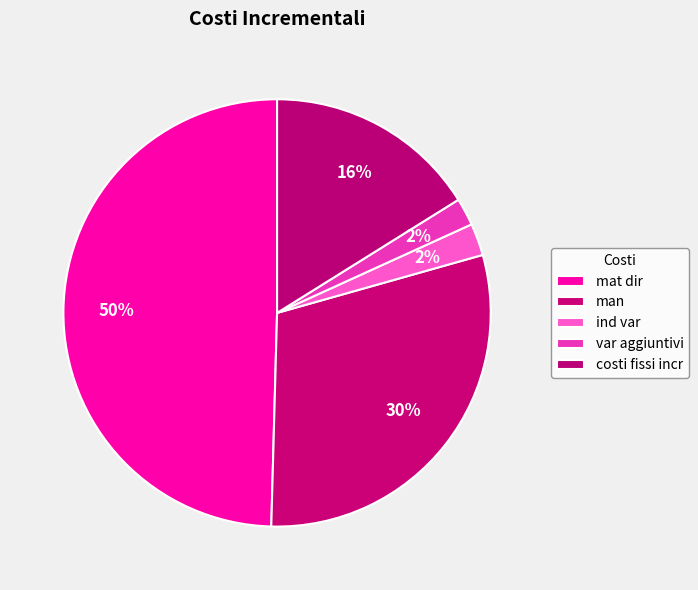

How many segments does this pie chart have?

5